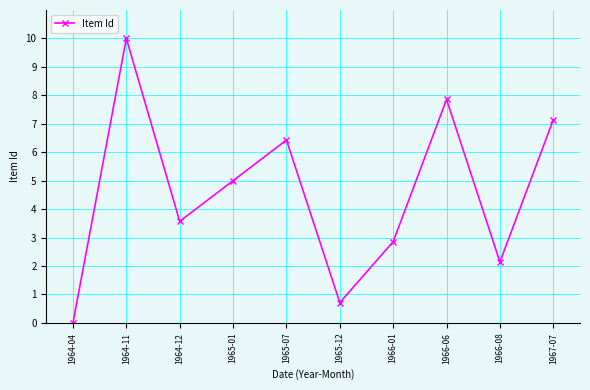

How many positive values are there?

9